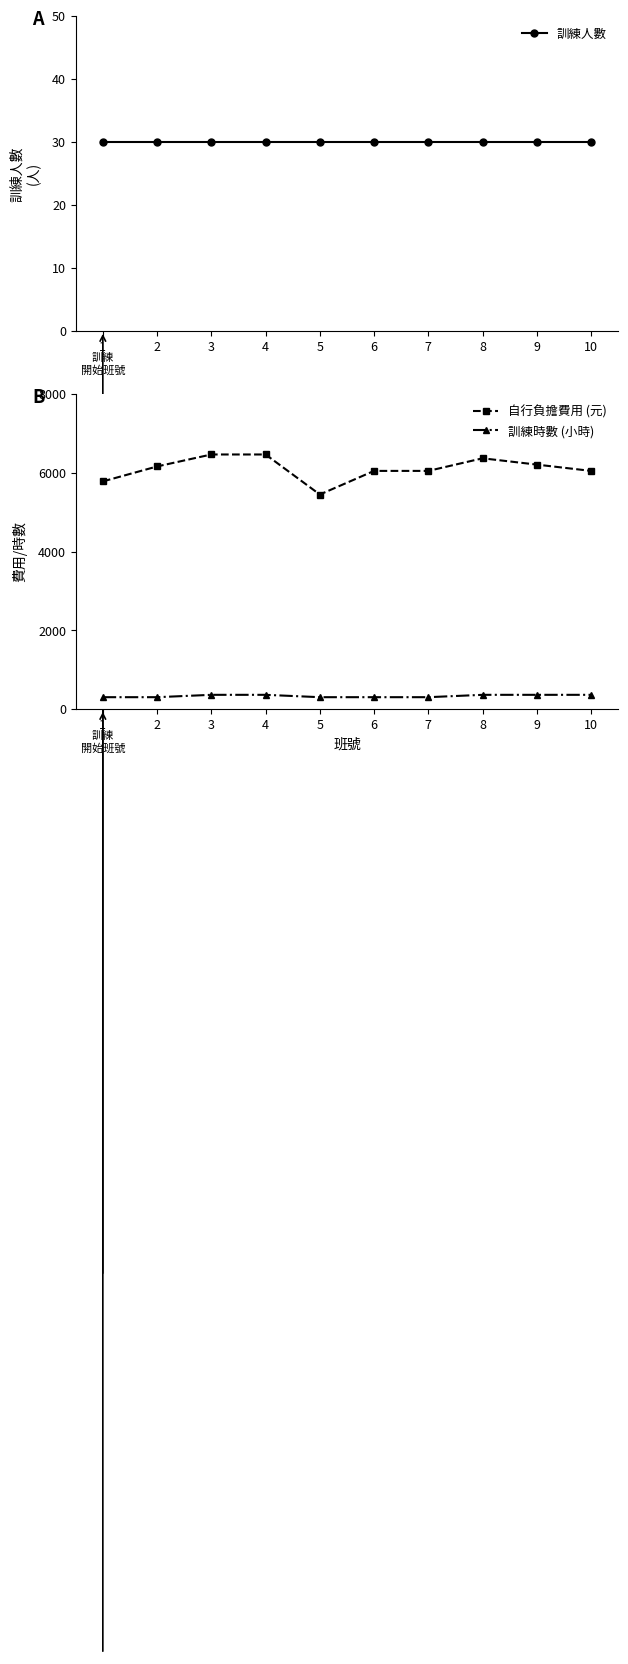

Does the chart display data point markers on the line(s)?

Yes